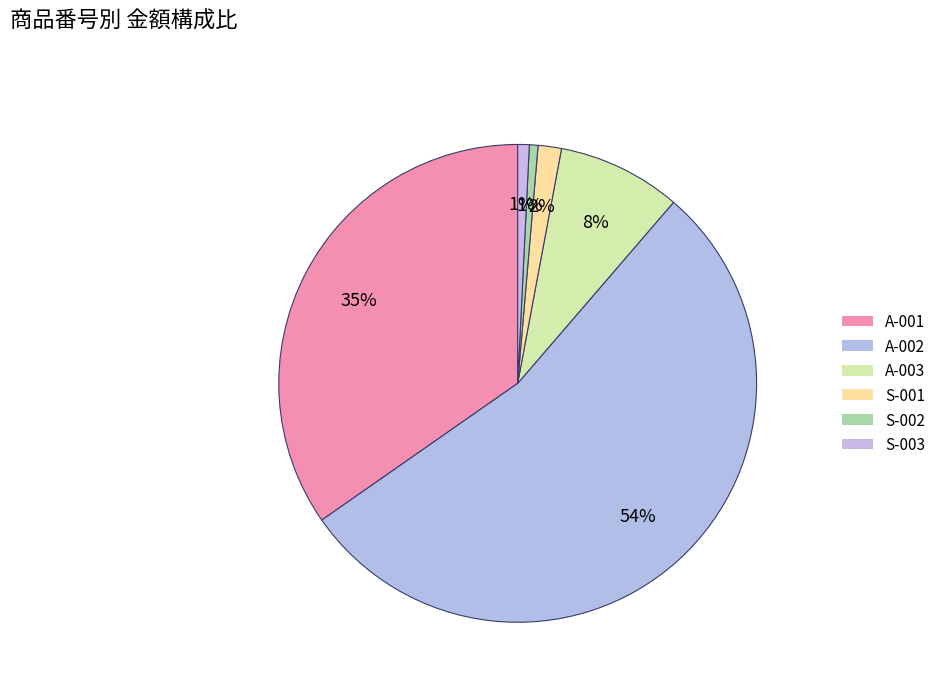

What percentage is the S-001 slice, to the nearest percent?

2%